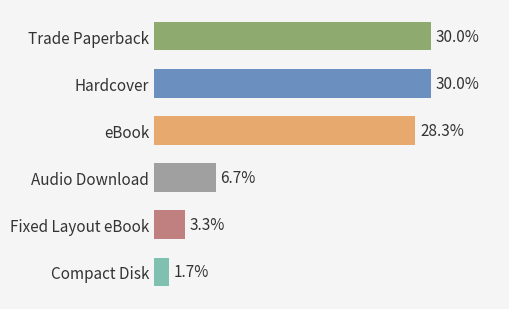

Which has a higher value, eBook or Audio Download?

eBook